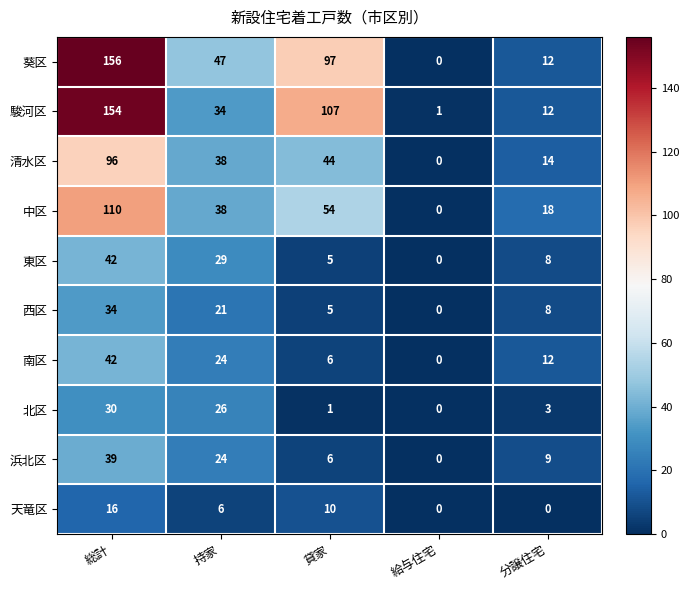

What is the difference between the 東区 values at 給与住宅 and 総計?

42